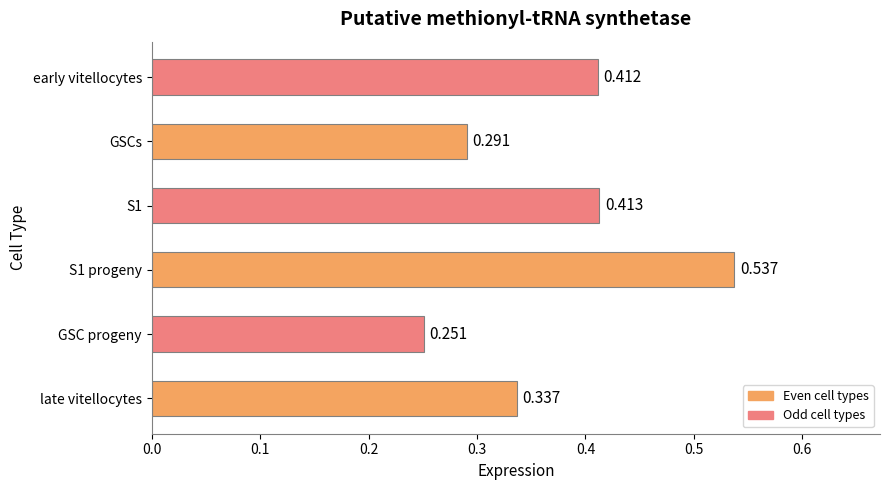

Between late vitellocytes and GSC progeny, which is larger?

late vitellocytes